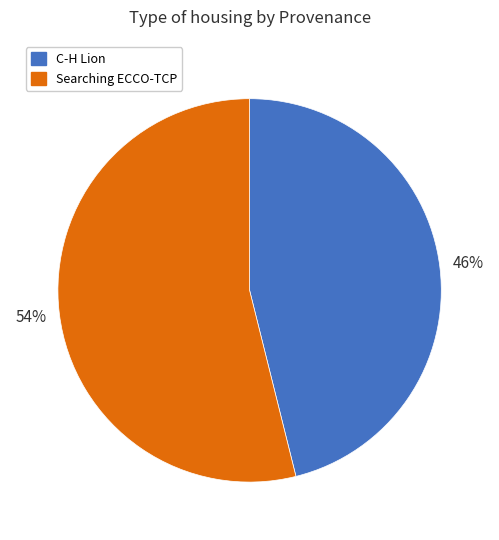

Do C-H Lion and Searching ECCO-TCP together represent more than half of the pie?

Yes